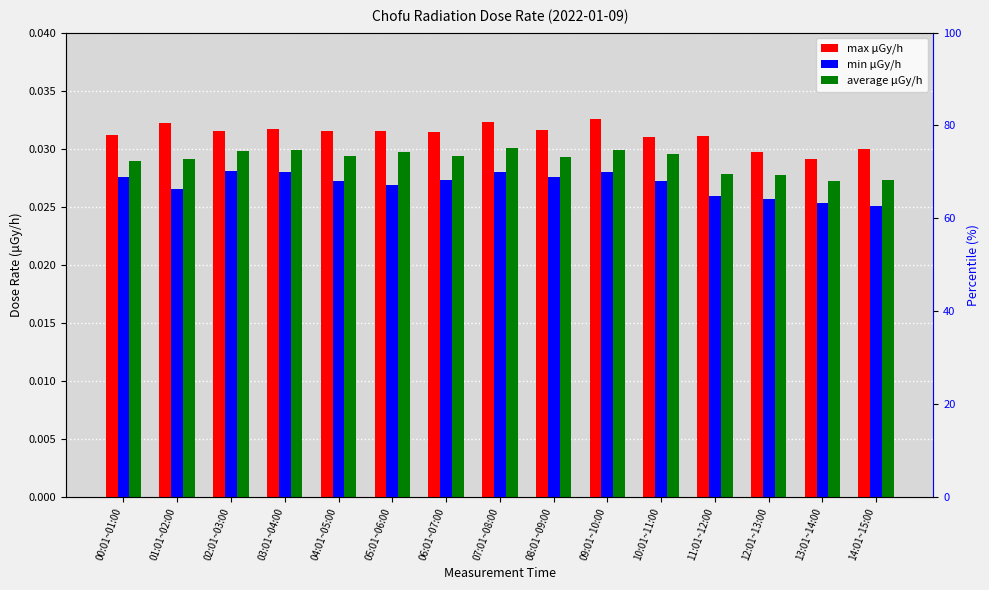

The max μGy/h series shows 0.0 at 05:01~06:00. True or false?

False